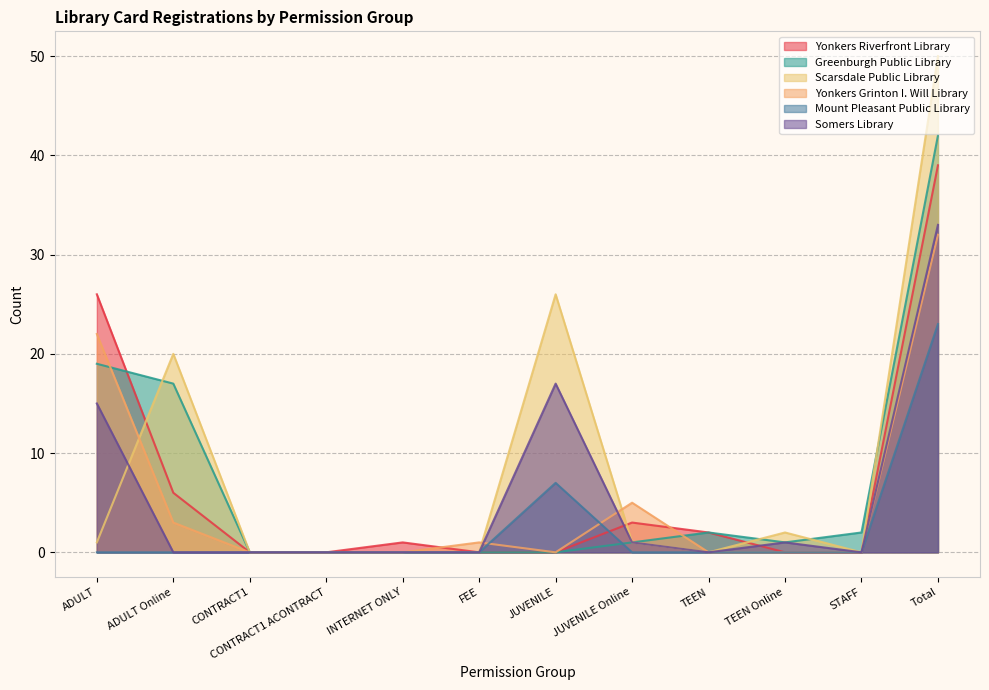

What is the maximum value shown in the chart?

50